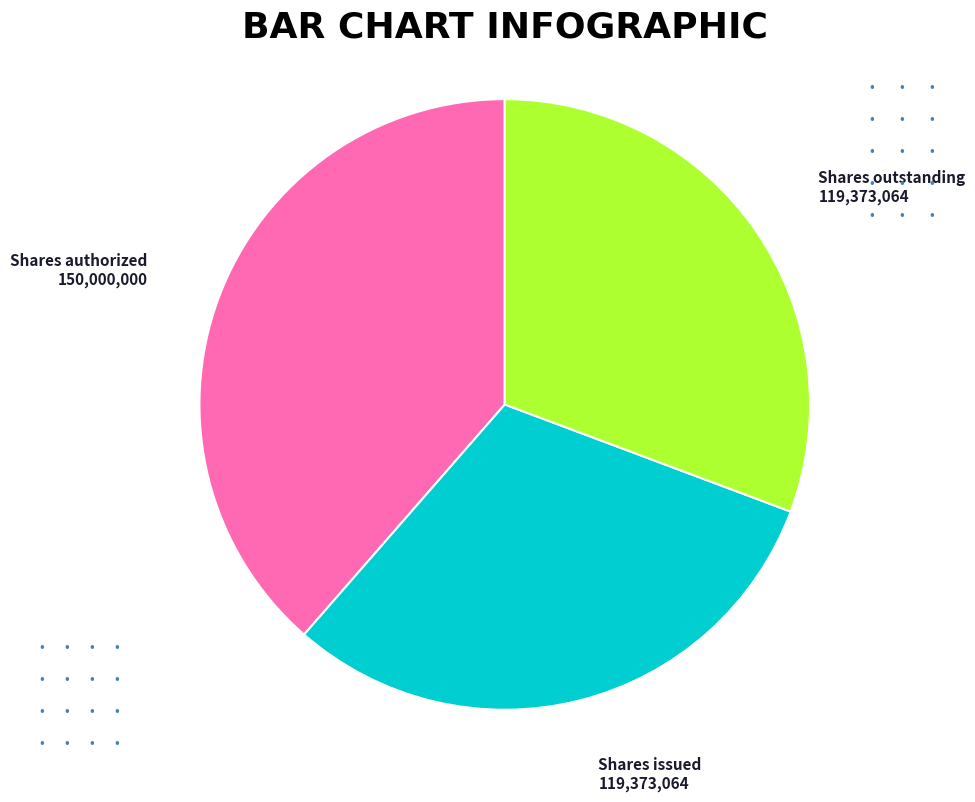

Is there any slice that represents more than half of the pie?

No